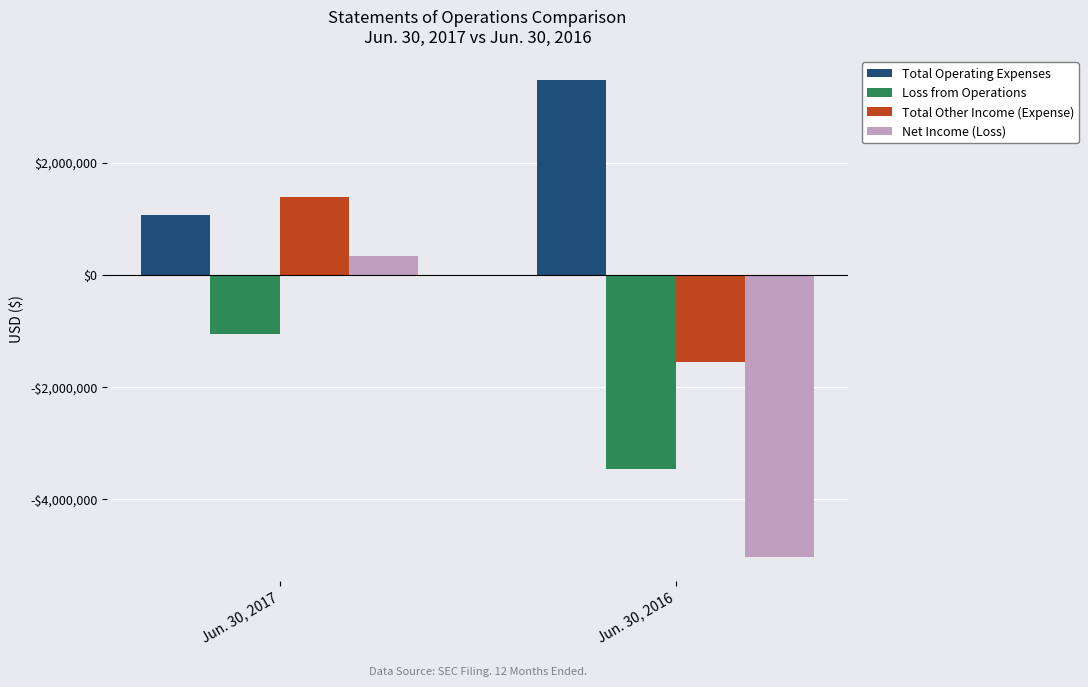

Does the chart contain stacked bars?

No